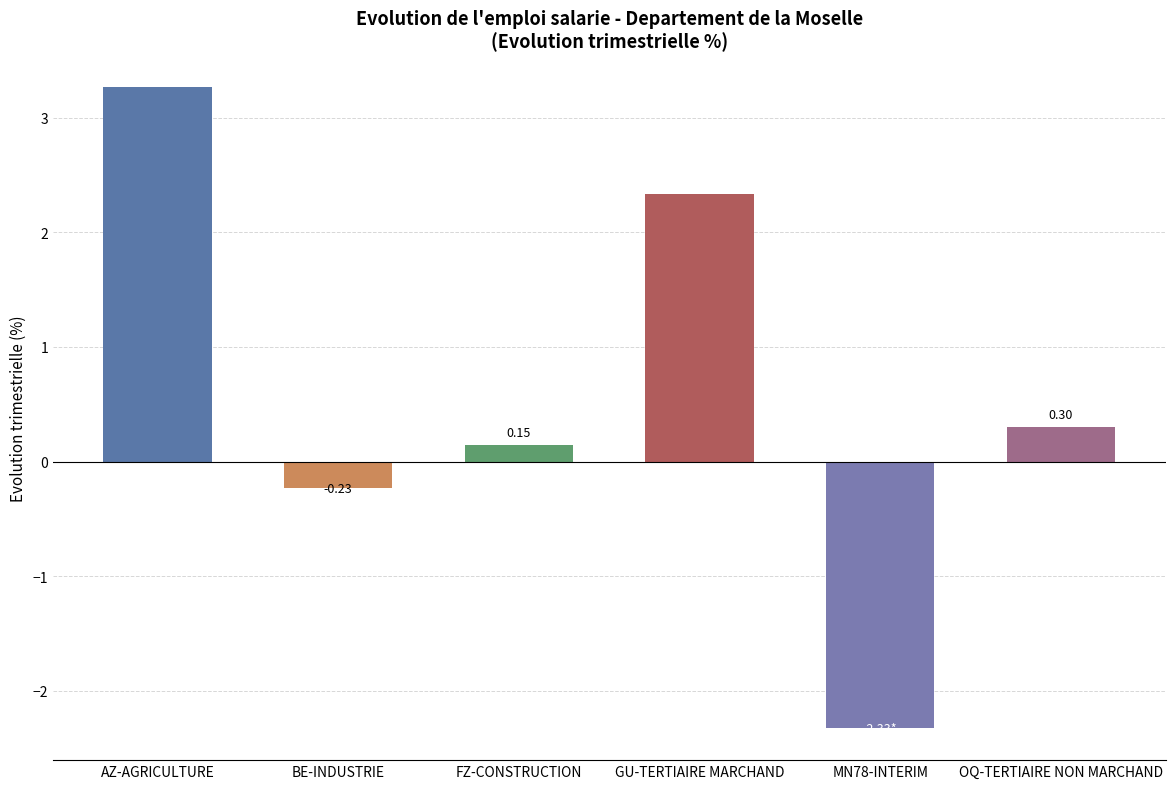

Rank the categories by value from highest to lowest.

AZ-AGRICULTURE, GU-TERTIAIRE MARCHAND, OQ-TERTIAIRE NON MARCHAND, FZ-CONSTRUCTION, BE-INDUSTRIE, MN78-INTERIM